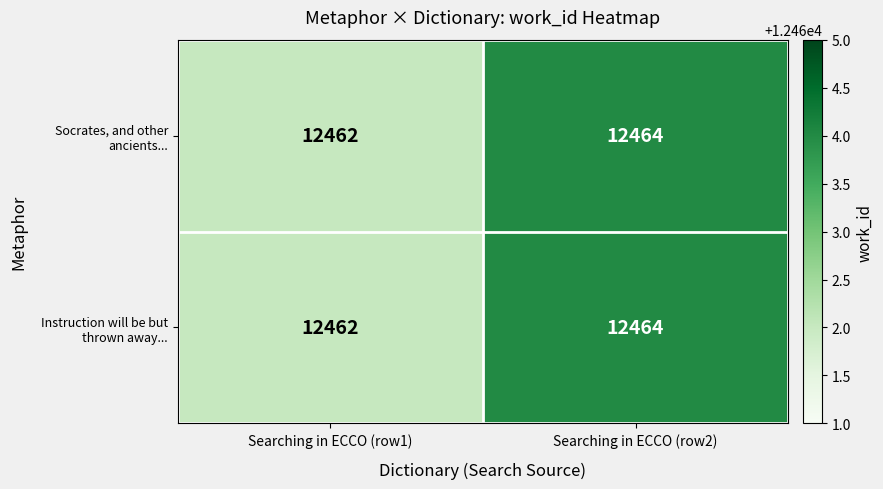

Reading left to right, what are all the values shown in this chart?

Socrates, and other ancients...: 12462	12464
Instruction will be but thrown away...: 12462	12464